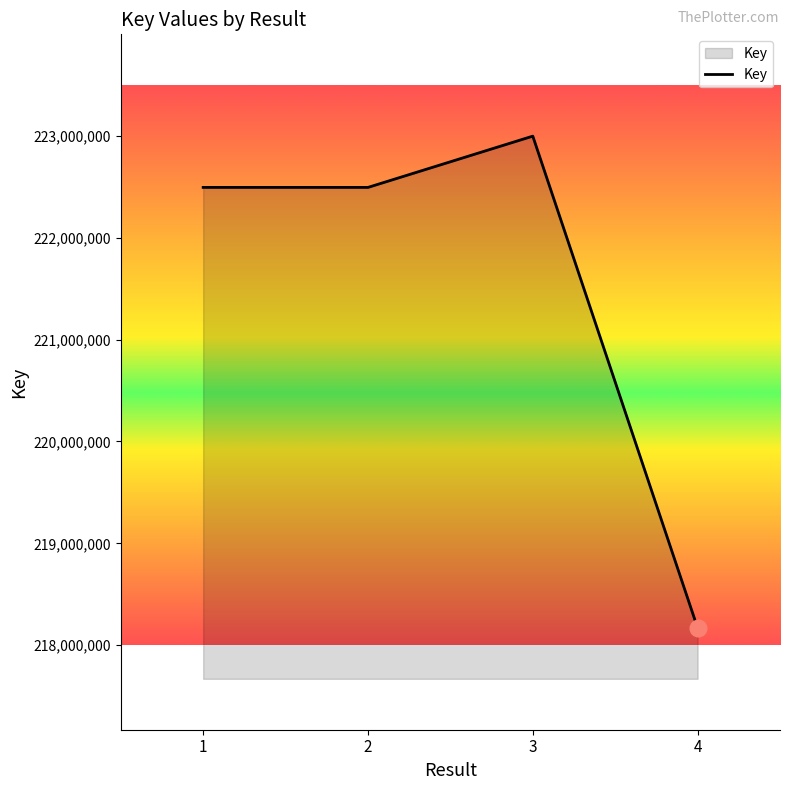

True or false: the data shows 390203470 at 2.

False